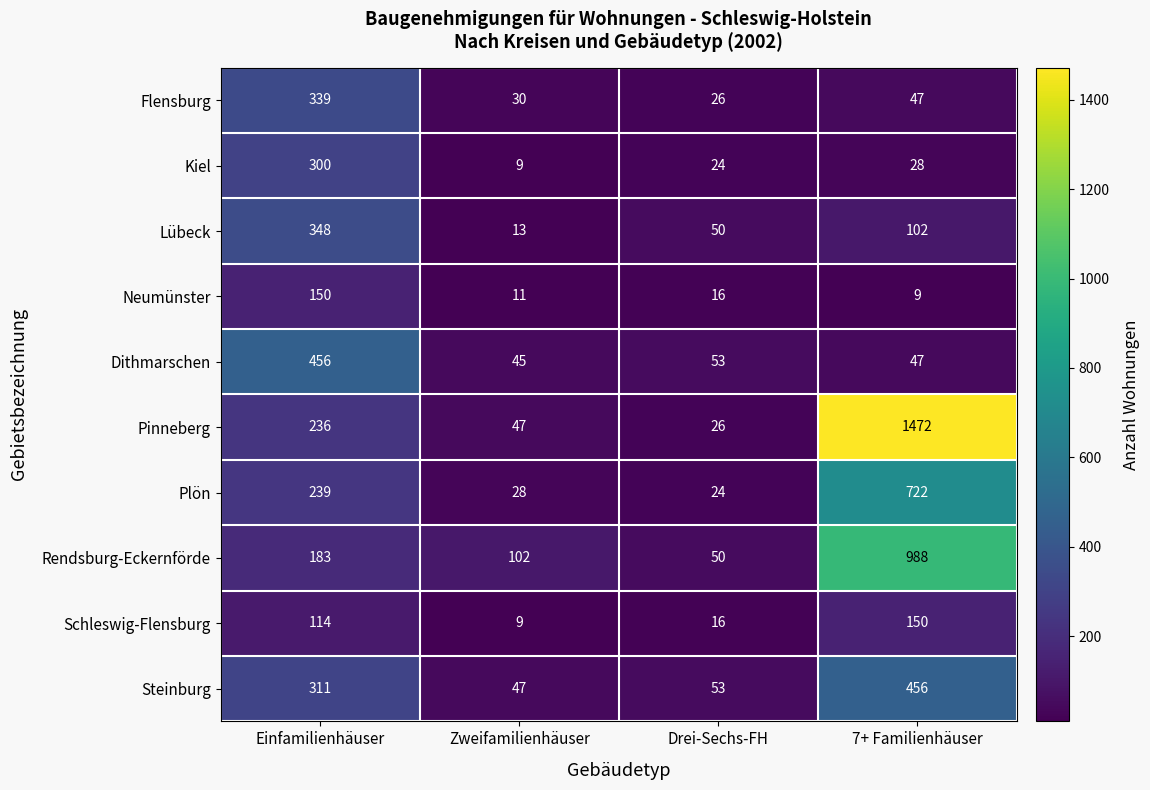

List the labels in order of Steinburg value, smallest first.

Zweifamilienhäuser, Drei-Sechs-FH, Einfamilienhäuser, 7+ Familienhäuser